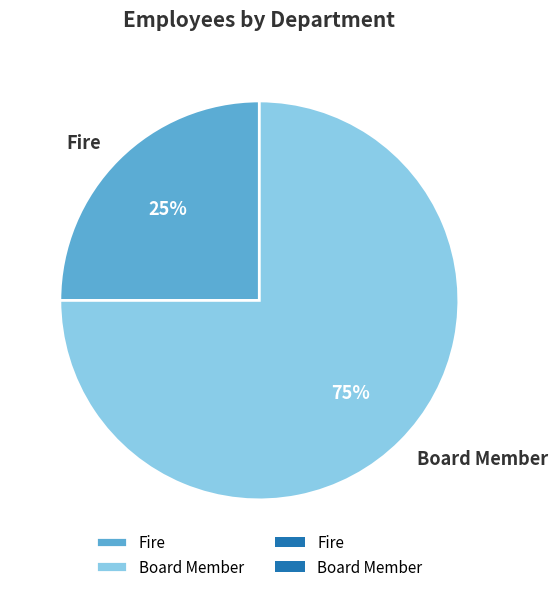

To the nearest percent, what is the combined percentage of Fire and Board Member?

100%